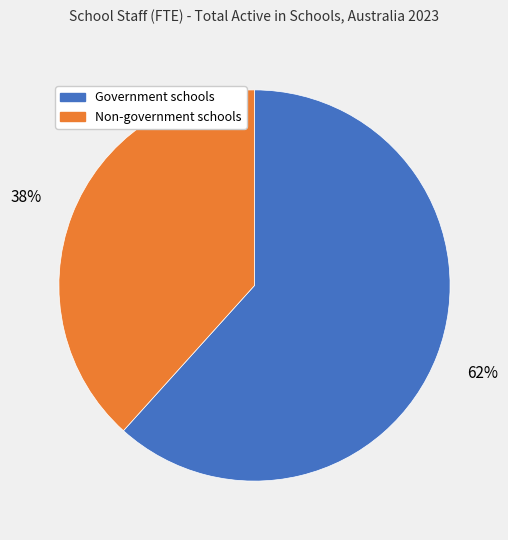

What is the ratio of the value at Non-government schools to the value at Government schools?

0.6